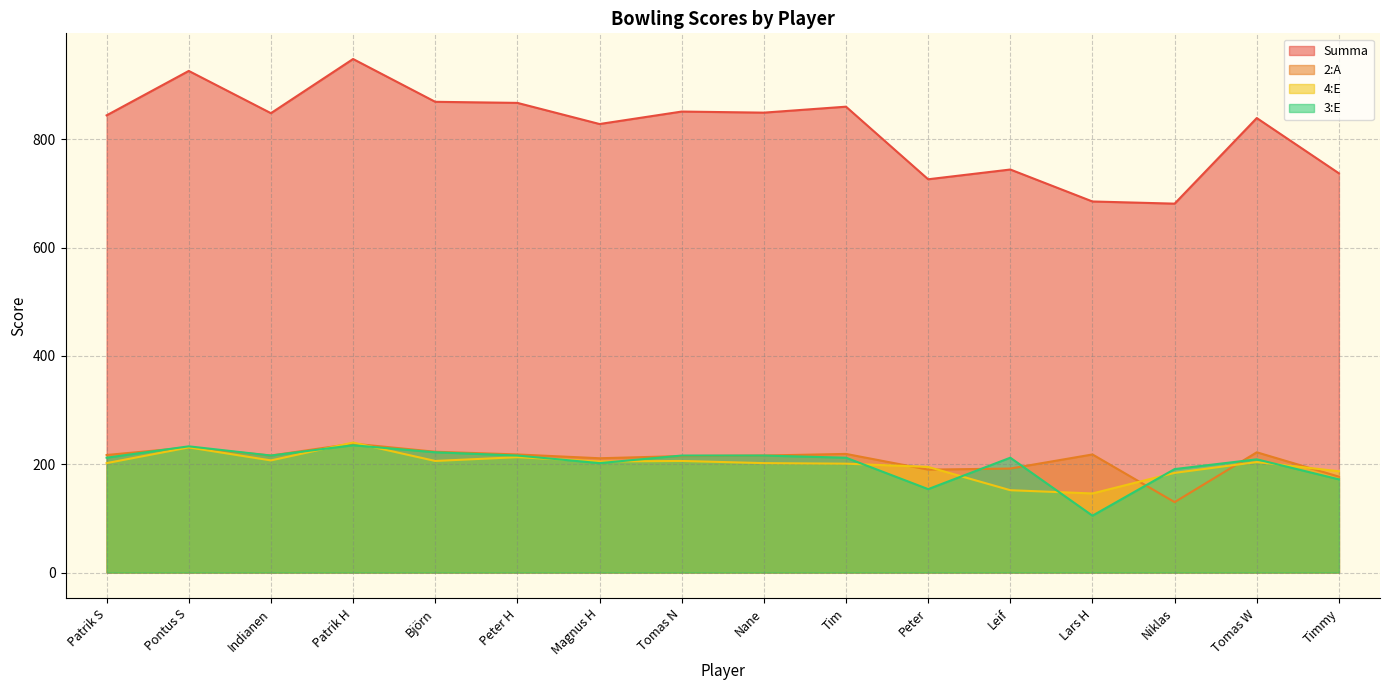

Rank the categories by Summa value from highest to lowest.

Patrik H, Pontus S, Björn, Peter H, Tim, Tomas N, Nane, Indianen, Patrik S, Tomas W, Magnus H, Leif, Timmy, Peter, Lars H, Niklas